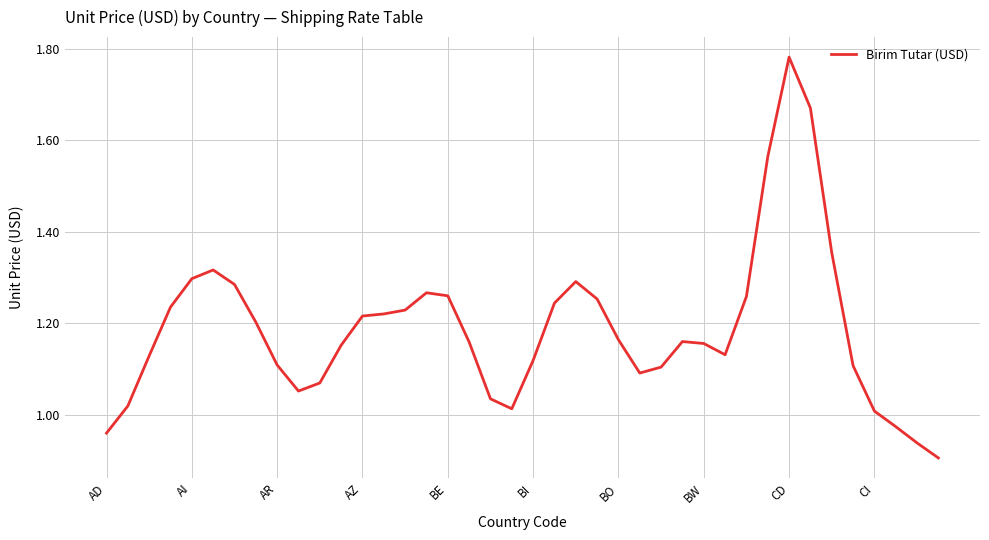

What is the average value?

1.2